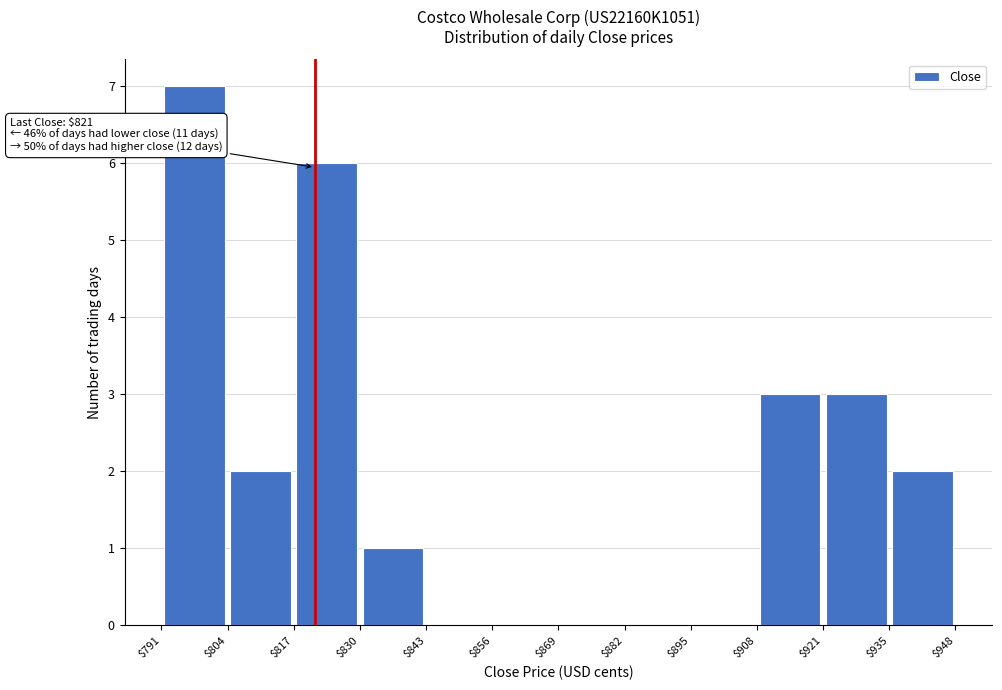

Which range on the x-axis has the tallest bar?

$791 to $804